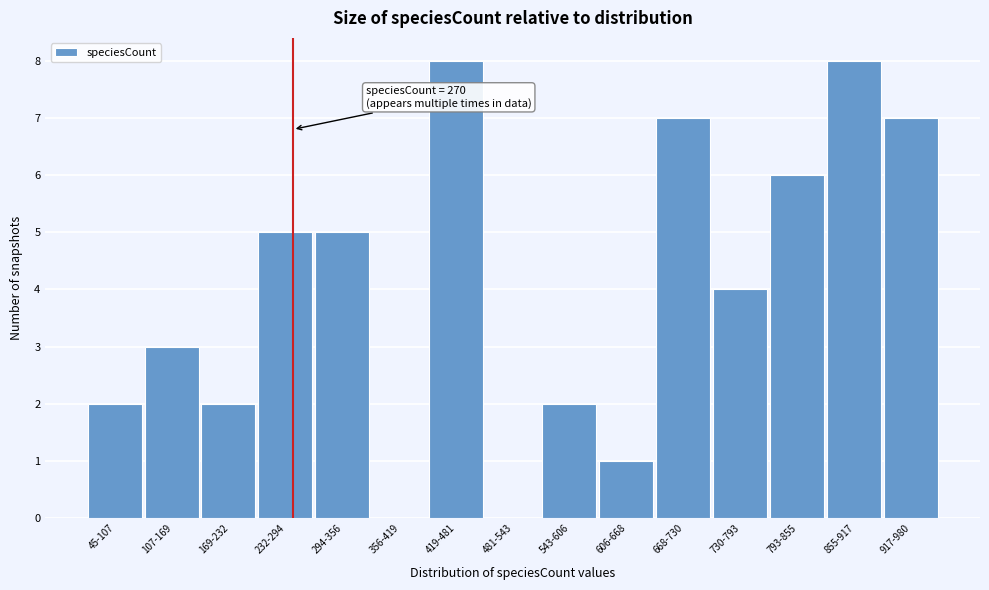

Reading right to left, transcribe all the data shown in this chart.

917-980=7	855-917=8	793-855=6	730-793=4	668-730=7	606-668=1	543-606=2	481-543=0	419-481=8	356-419=0	294-356=5	232-294=5	169-232=2	107-169=3	45-107=2